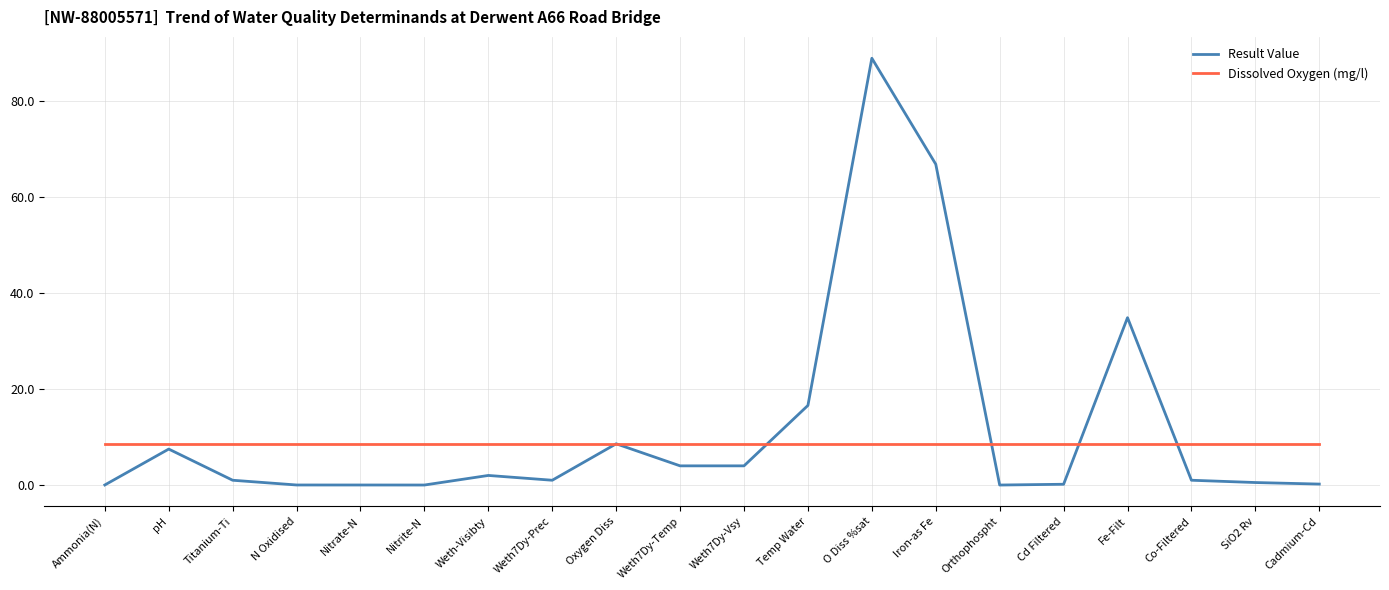

What value does the Dissolved Oxygen (mg/l) series have at Iron-as Fe?

8.6